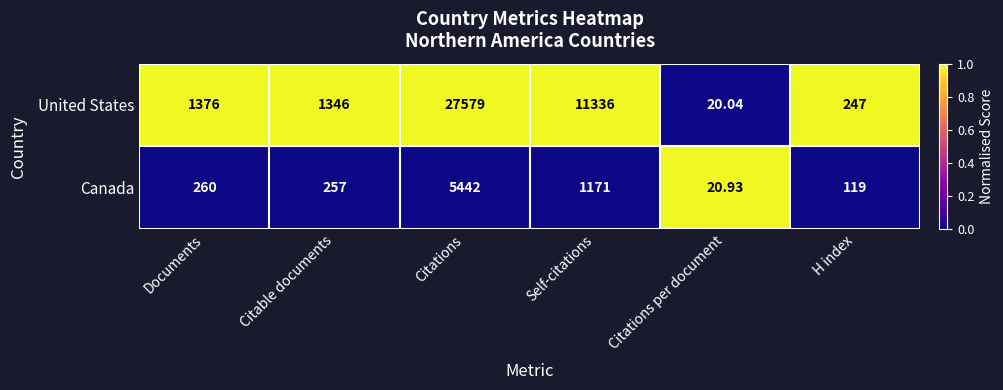

At which category is the sum across all series the highest?

Citations